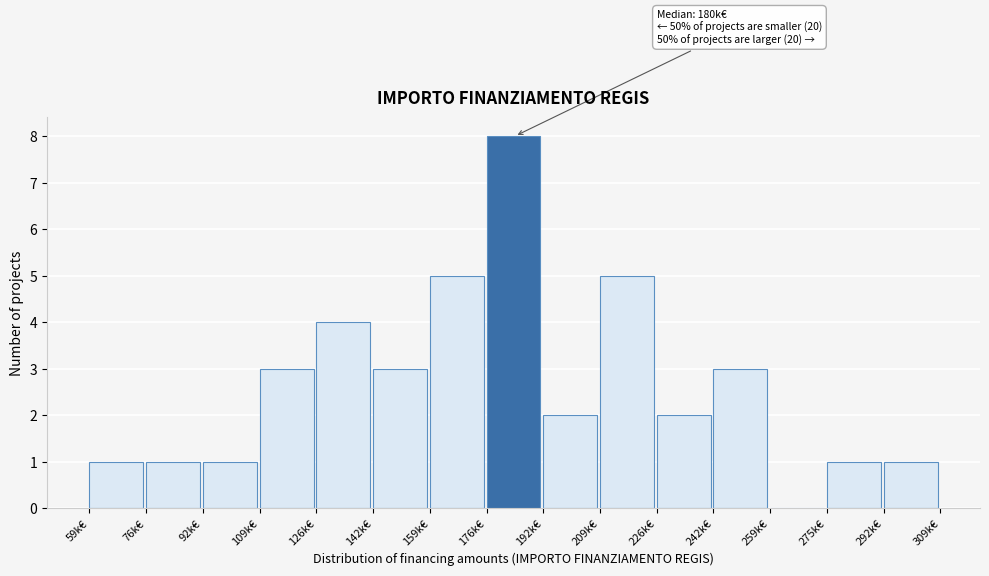

Reading left to right, transcribe all the data shown in this chart.

59k€=1	76k€=1	92k€=1	109k€=3	126k€=4	142k€=3	159k€=5	176k€=8	192k€=2	209k€=5	226k€=2	242k€=3	259k€=0	275k€=1	292k€=1